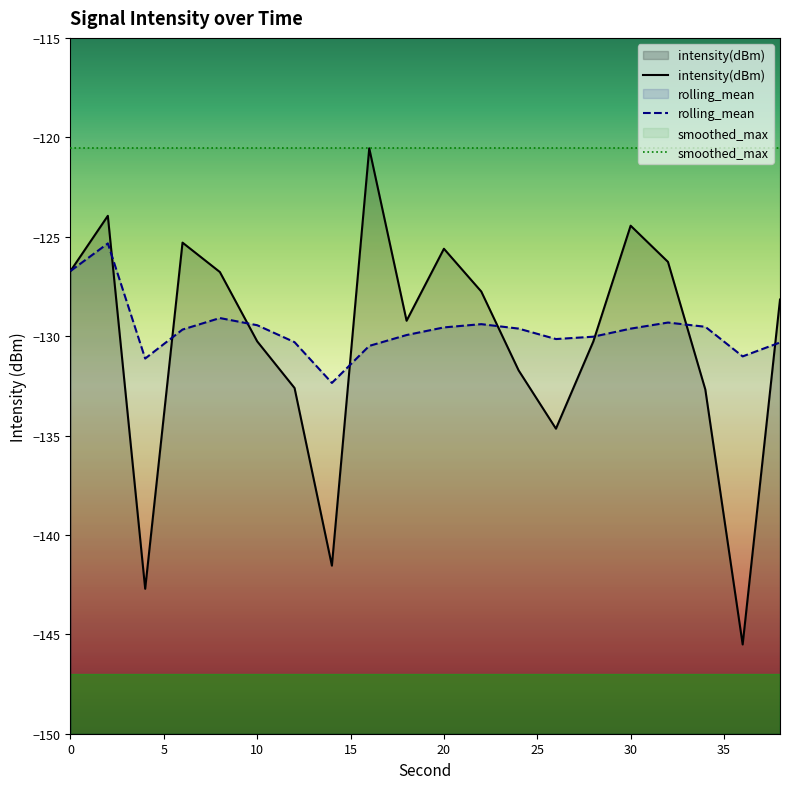

Reading left to right, list all the values displayed in this chart.

intensity(dBm): -126.7	-123.9	-142.7	-125.3	-126.8	-130.3	-132.6	-141.5	-120.6	-129.2	-125.6	-127.8	-131.7	-134.7	-130.3	-124.4	-126.3	-132.7	-145.5	-128.2
rolling_mean: -126.7	-125.3	-131.1	-129.7	-129.1	-129.5	-130.3	-132.4	-130.5	-129.9	-129.6	-129.4	-129.6	-130.1	-130.0	-129.6	-129.3	-129.5	-131.0	-130.3